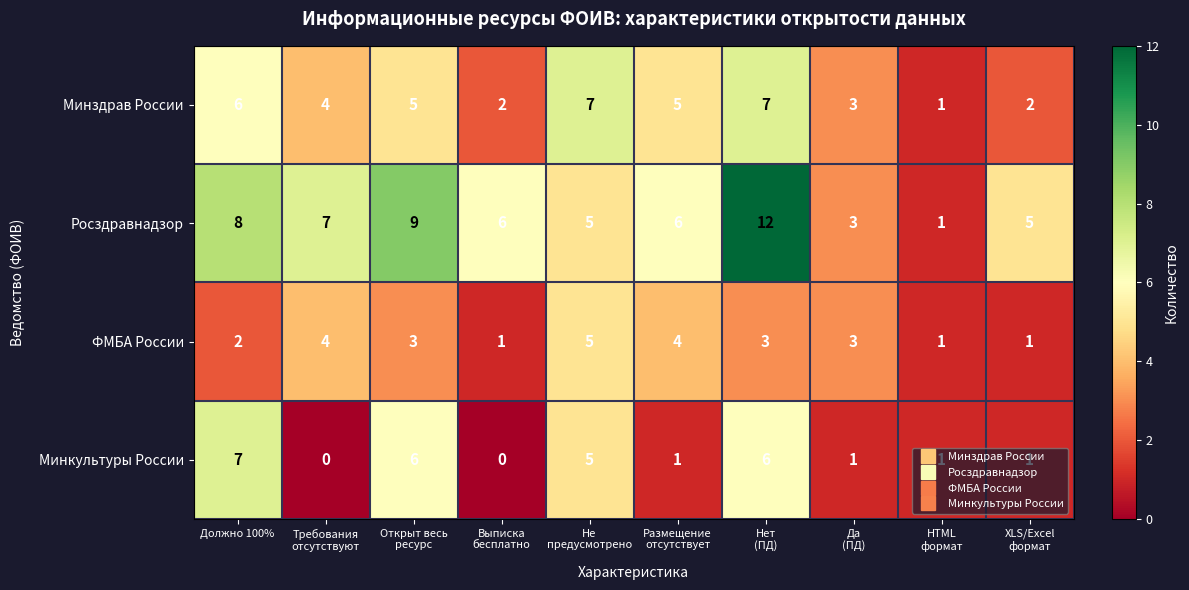

At Должно 100%, list the series in order from largest to smallest.

Росздравнадзор, Минкультуры России, Минздрав России, ФМБА России